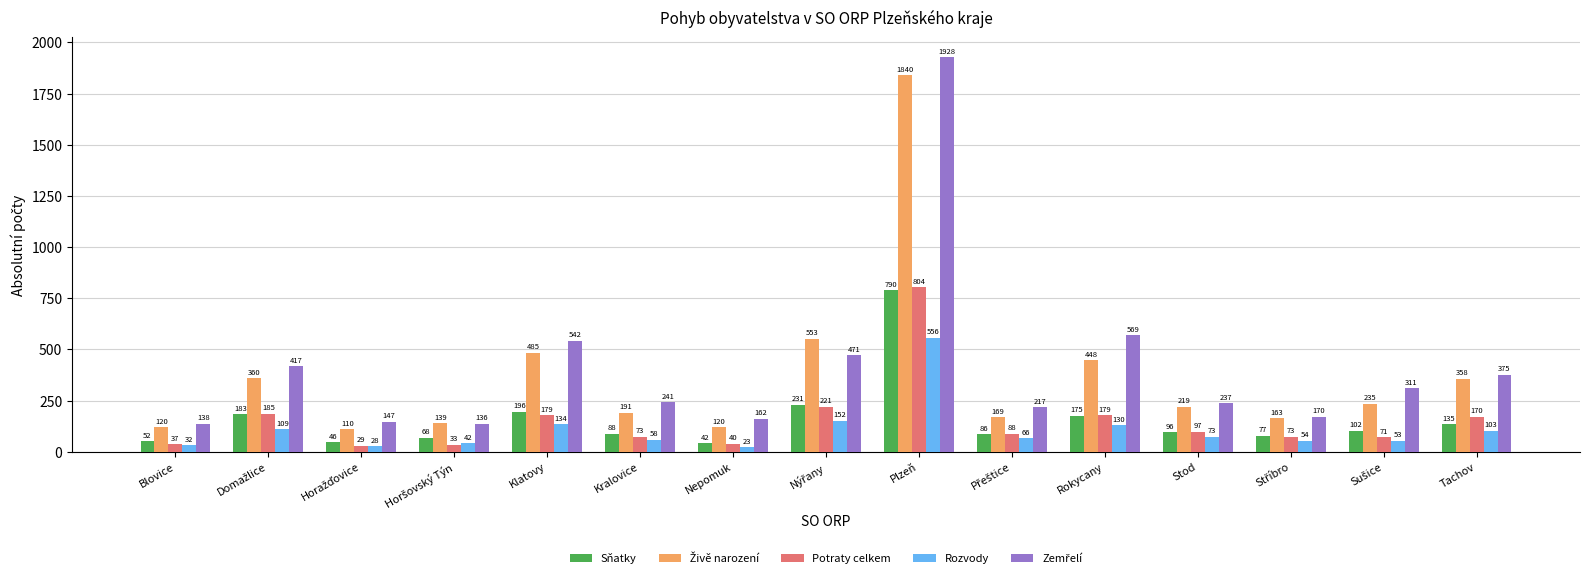

What is the difference between the Sňatky values at Plzeň and Stod?

694